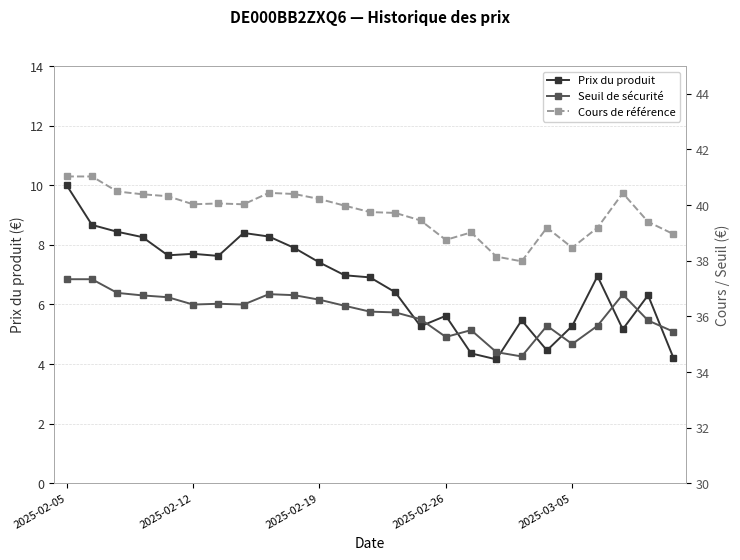

What is the sum of all Seuil de sécurité values?

903.5